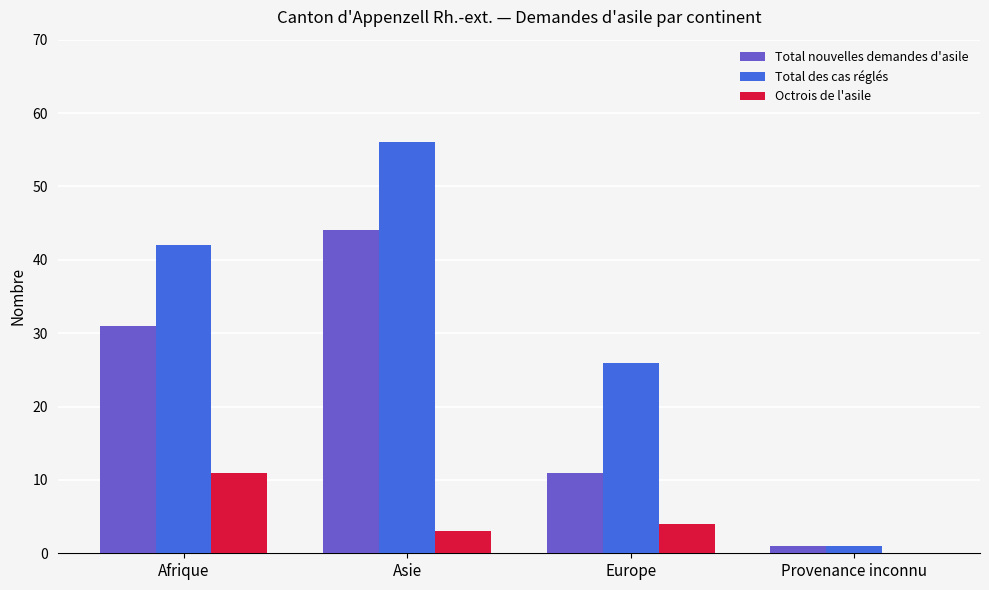

The value of Total nouvelles demandes d'asile at Afrique is 47. True or false?

False